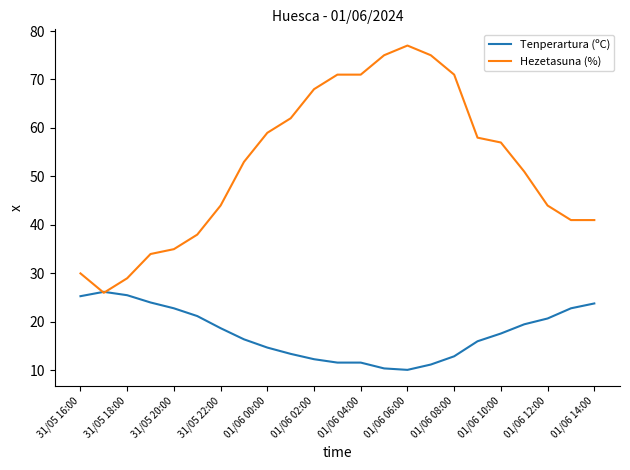

List the series in order of their overall mean, lowest first.

Tenperartura (ºC), Hezetasuna (%)